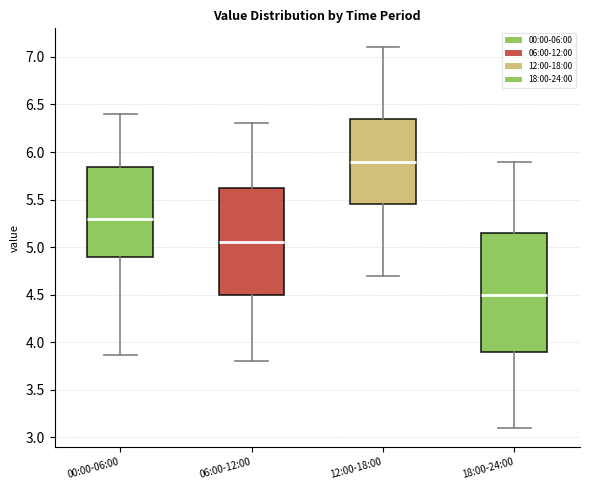

Where does the lower whisker of the box for 00:00-06:00 end on the y-axis? The values are not printed on the chart, so give them approximately, as read against the axis.

3.85